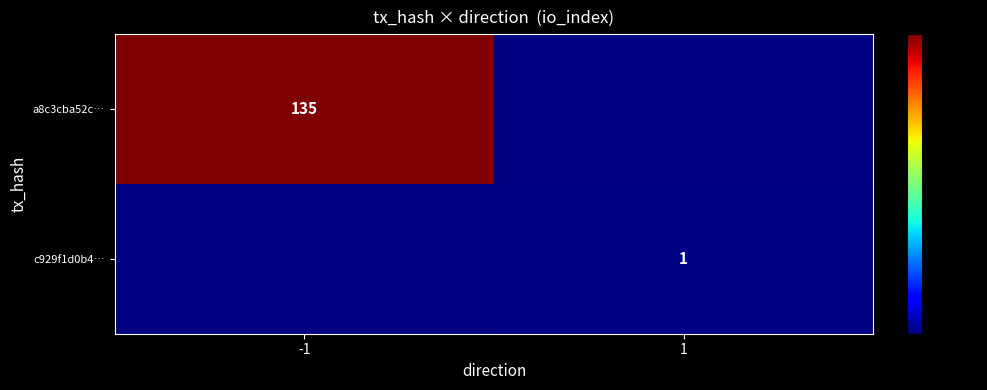

Is it true that a8c3cba52c… equals 135 at -1?

True